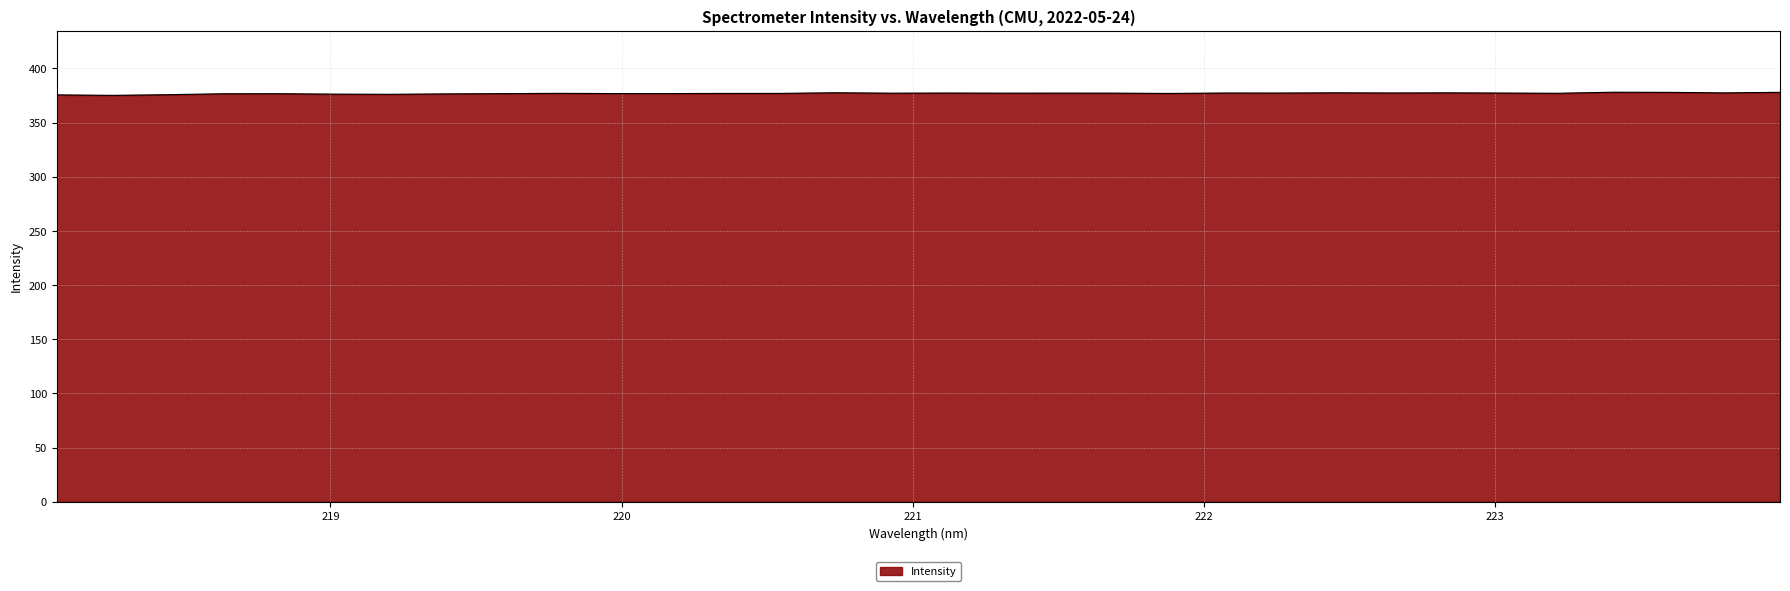

What is the minimum value shown in the chart?

375.2